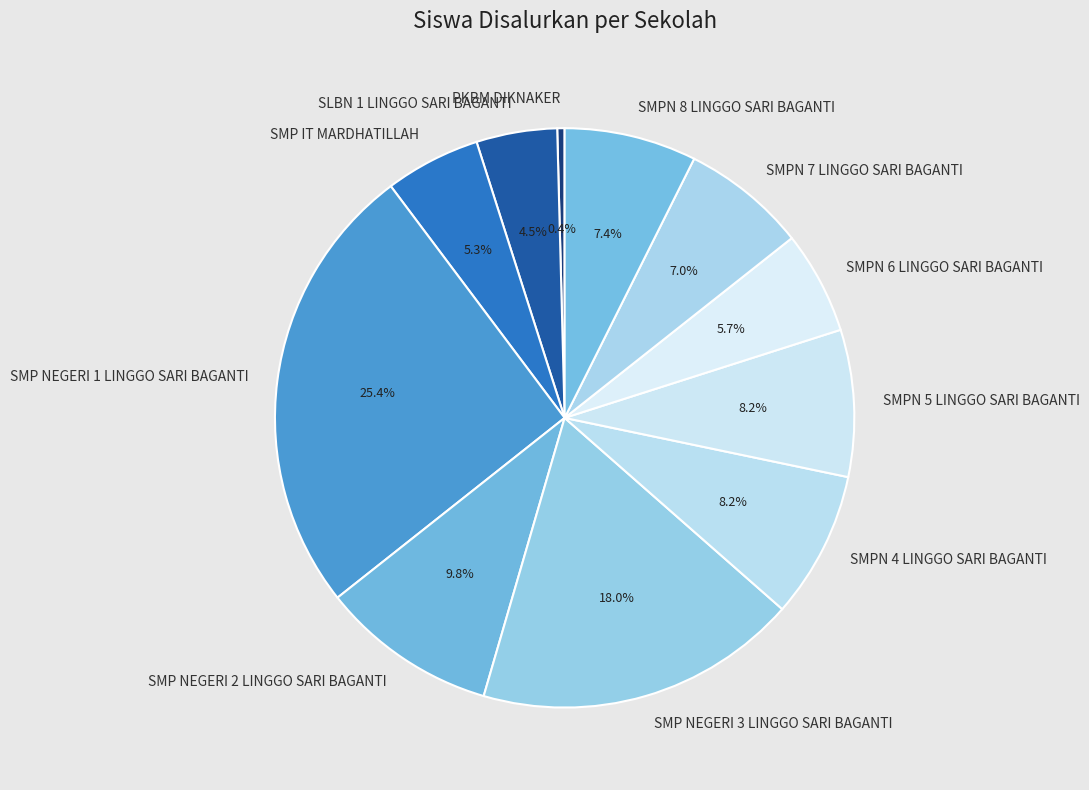

Which slice is the smallest?

PKBM DIKNAKER